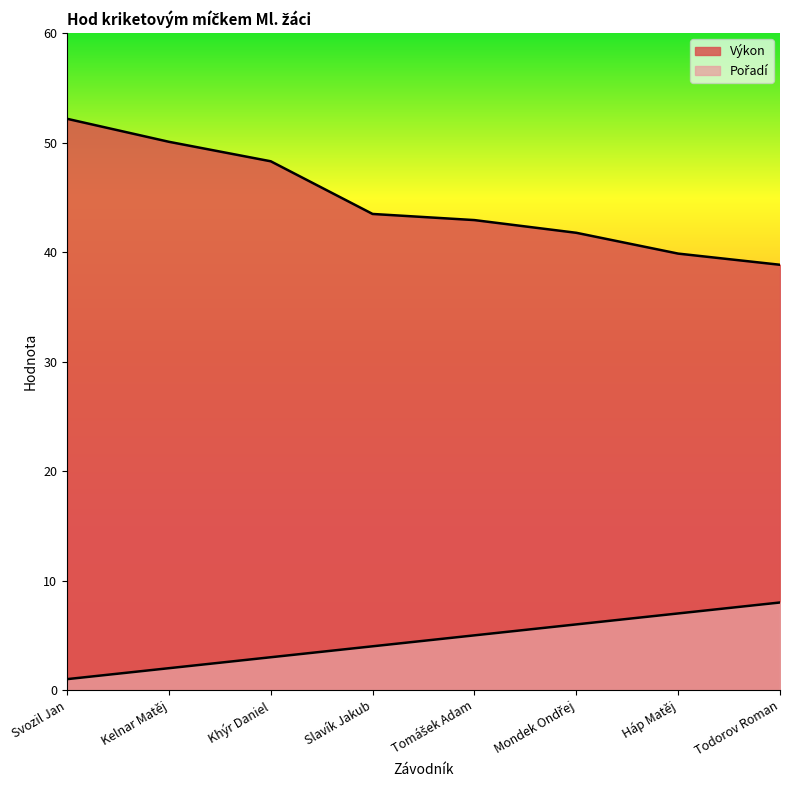

True or false: Výkon has more than 1 points higher than both neighbors.

False